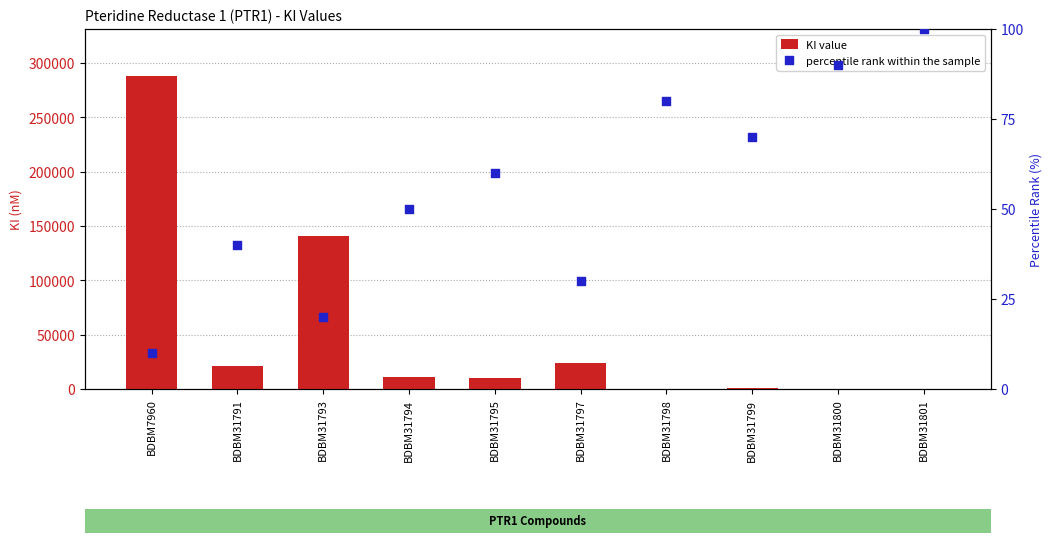

Which series has the widest spread of Y values?

KI value